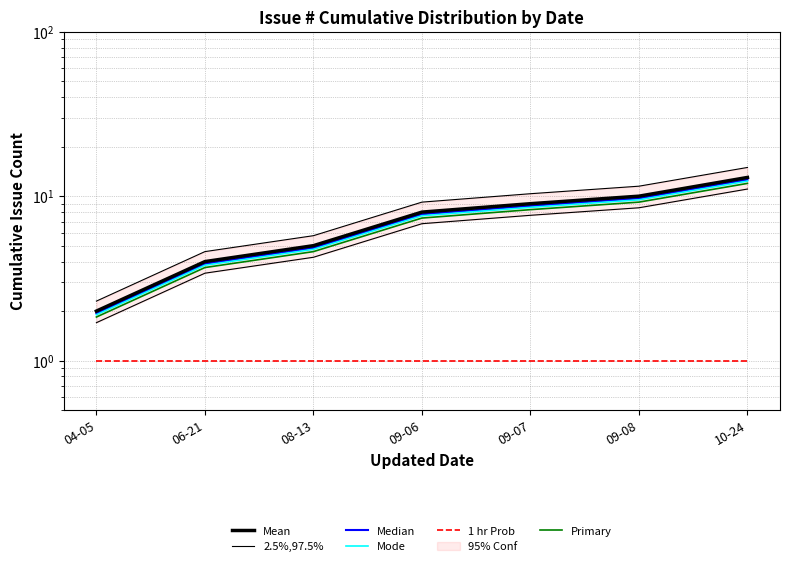

True or false: 2.5%,97.5% has a value of 18.9 at 09-08.

False